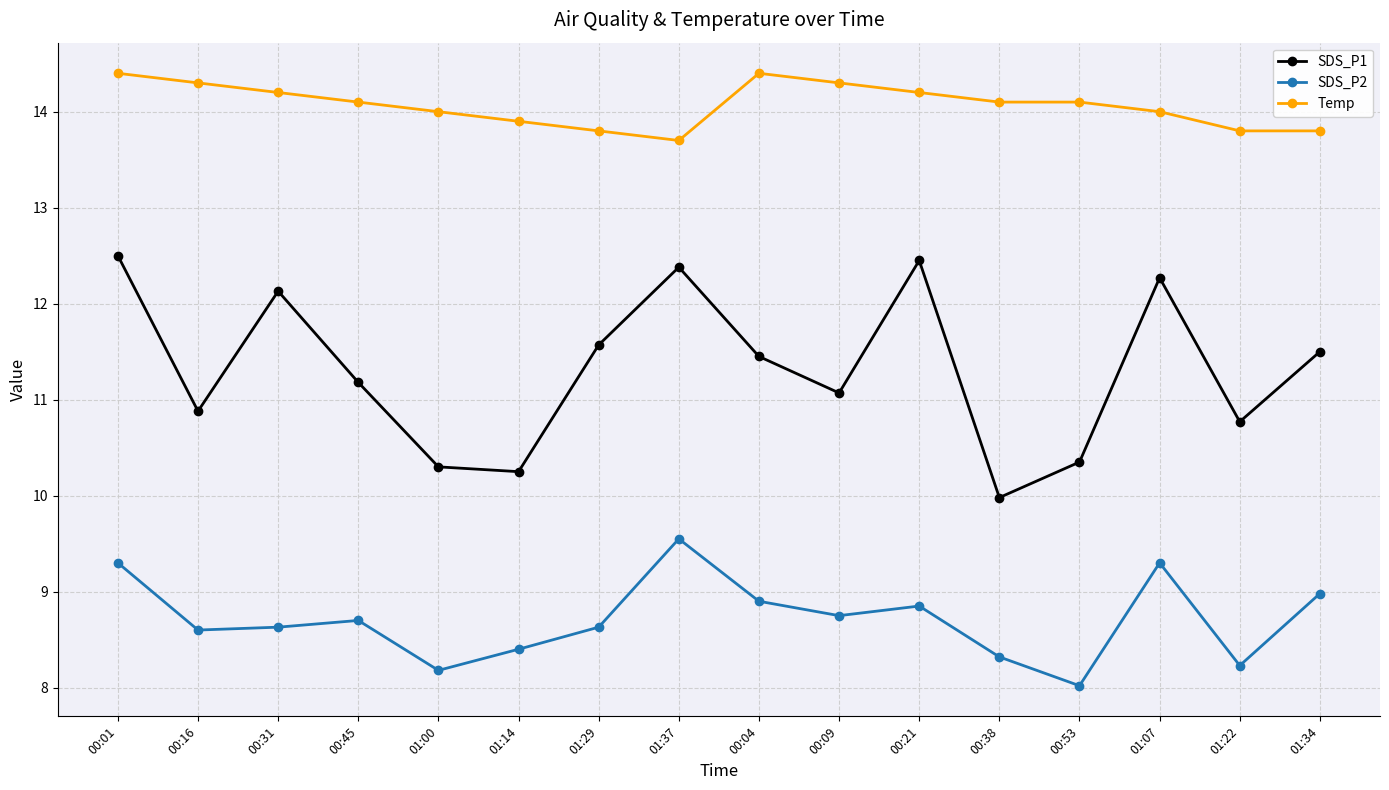

What are all the series names shown in the legend?

SDS_P1, SDS_P2, Temp